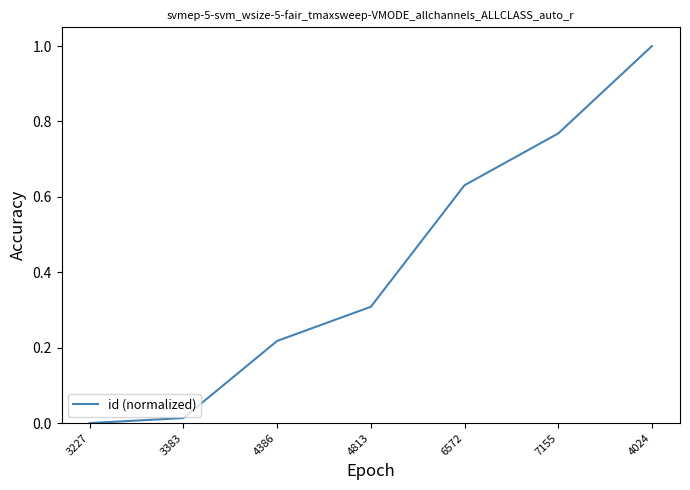

What position from the right is 6572?

3